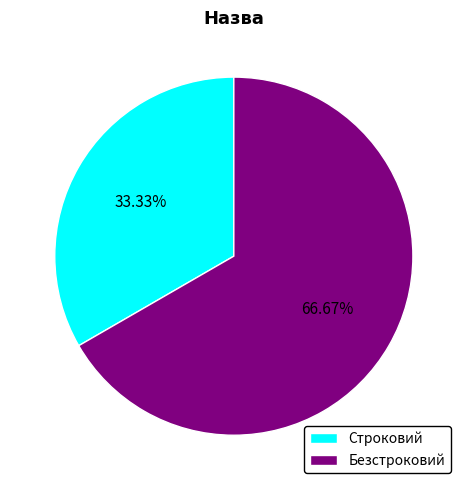

Does Строковий represent more than half of the total?

No